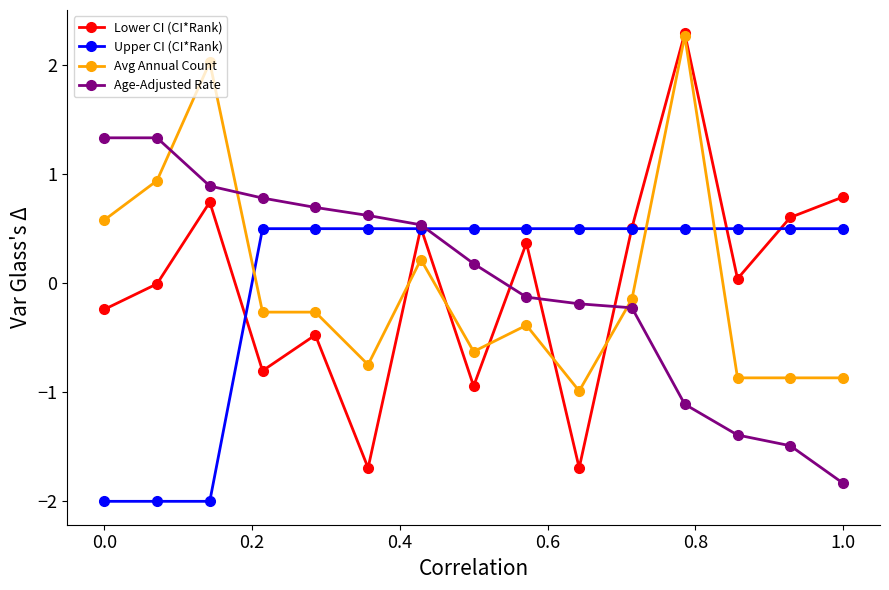

What is the highest value of the Avg Annual Count series?

2.3